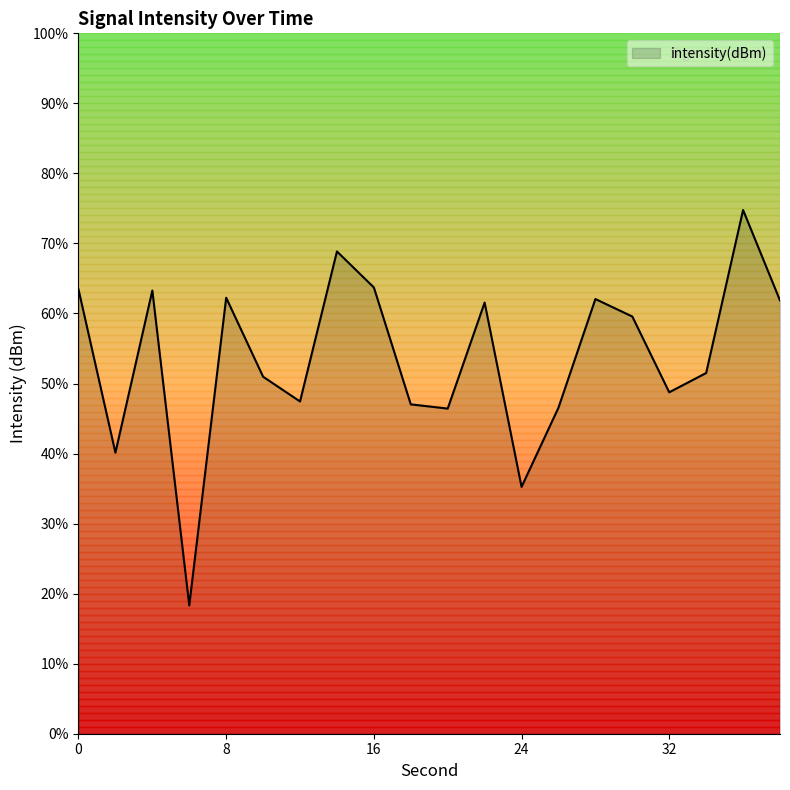

Rank the categories by value from highest to lowest.

36, 14, 16, 0, 4, 8, 28, 38, 22, 30, 34, 10, 32, 12, 18, 26, 20, 2, 24, 6